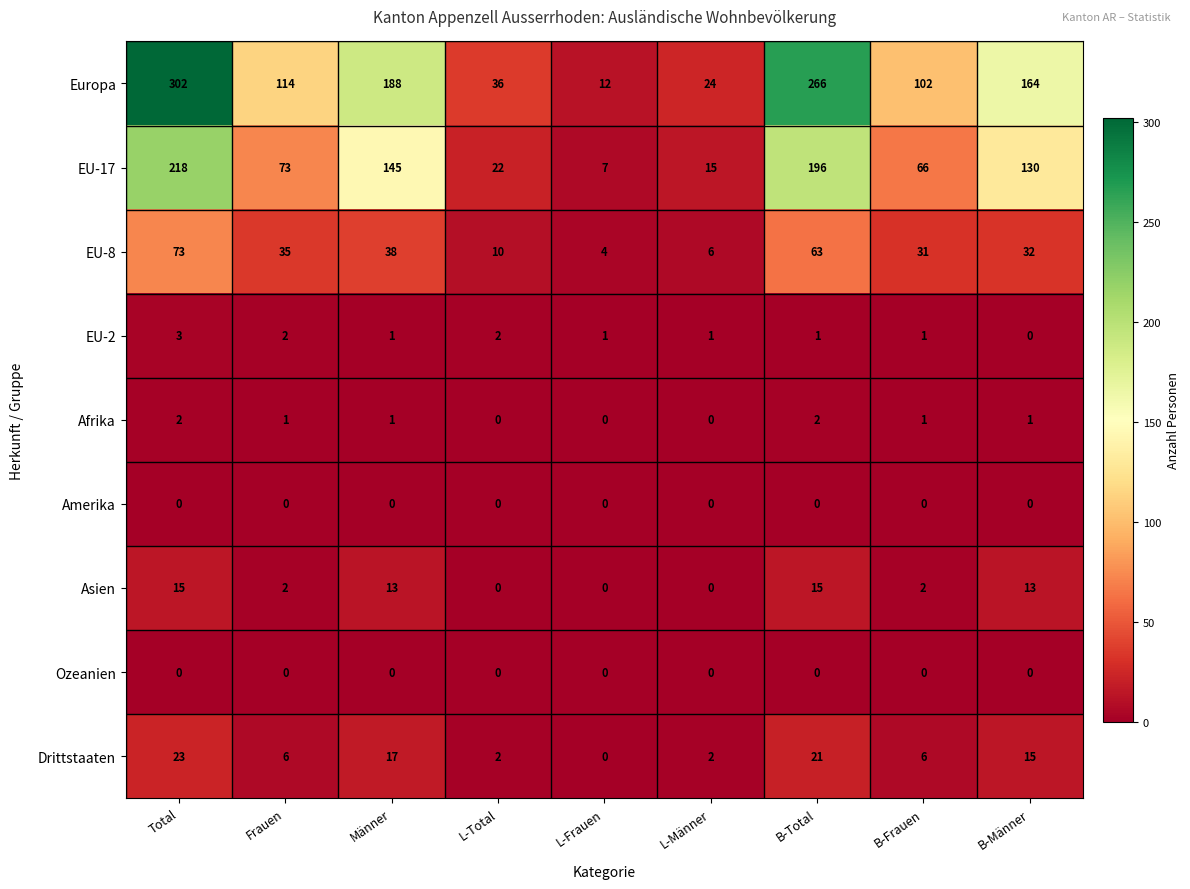

Which series has the widest spread of values?

Europa